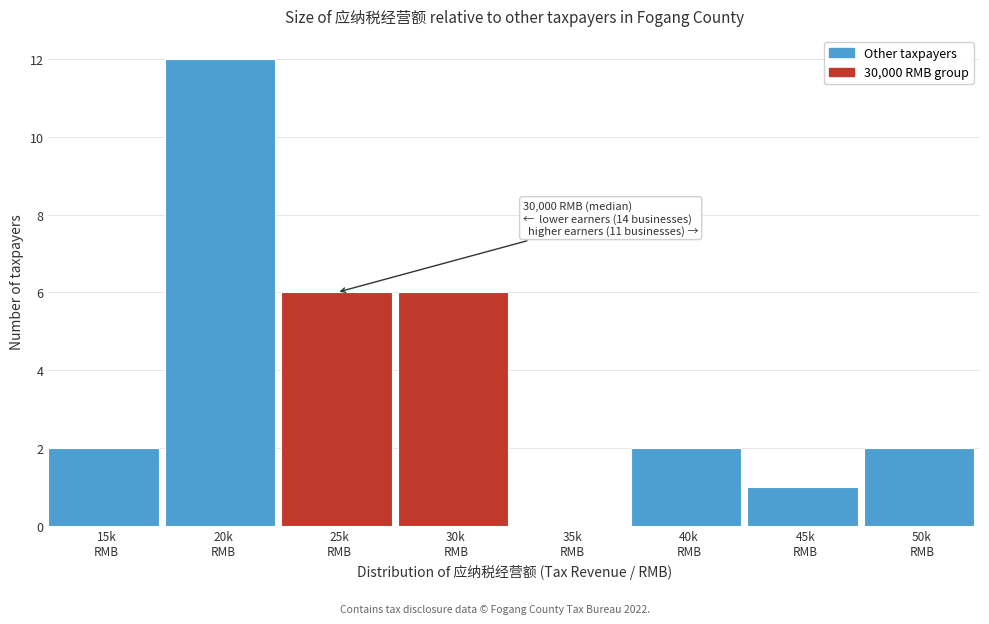

What is the sum of all values?

31